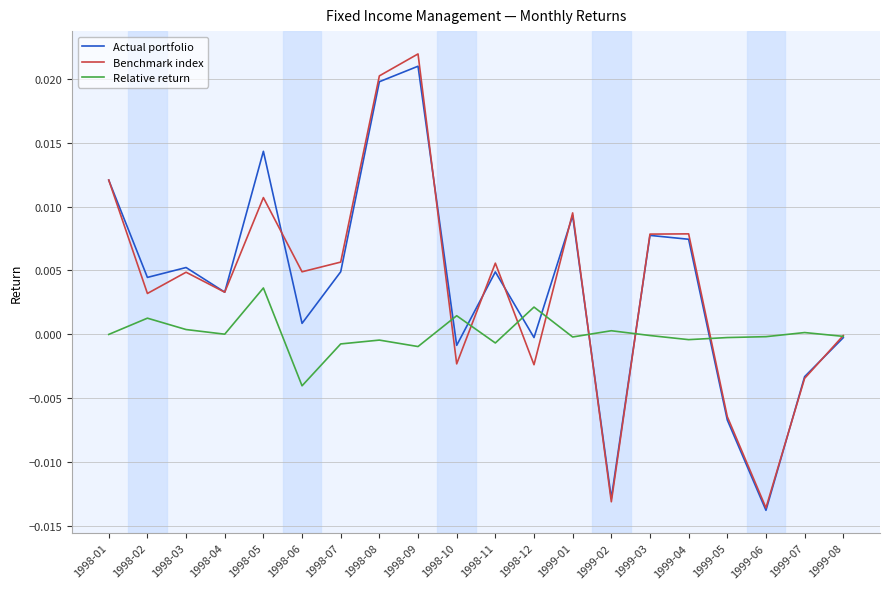

At which label does Actual portfolio reach its peak?

1998-09